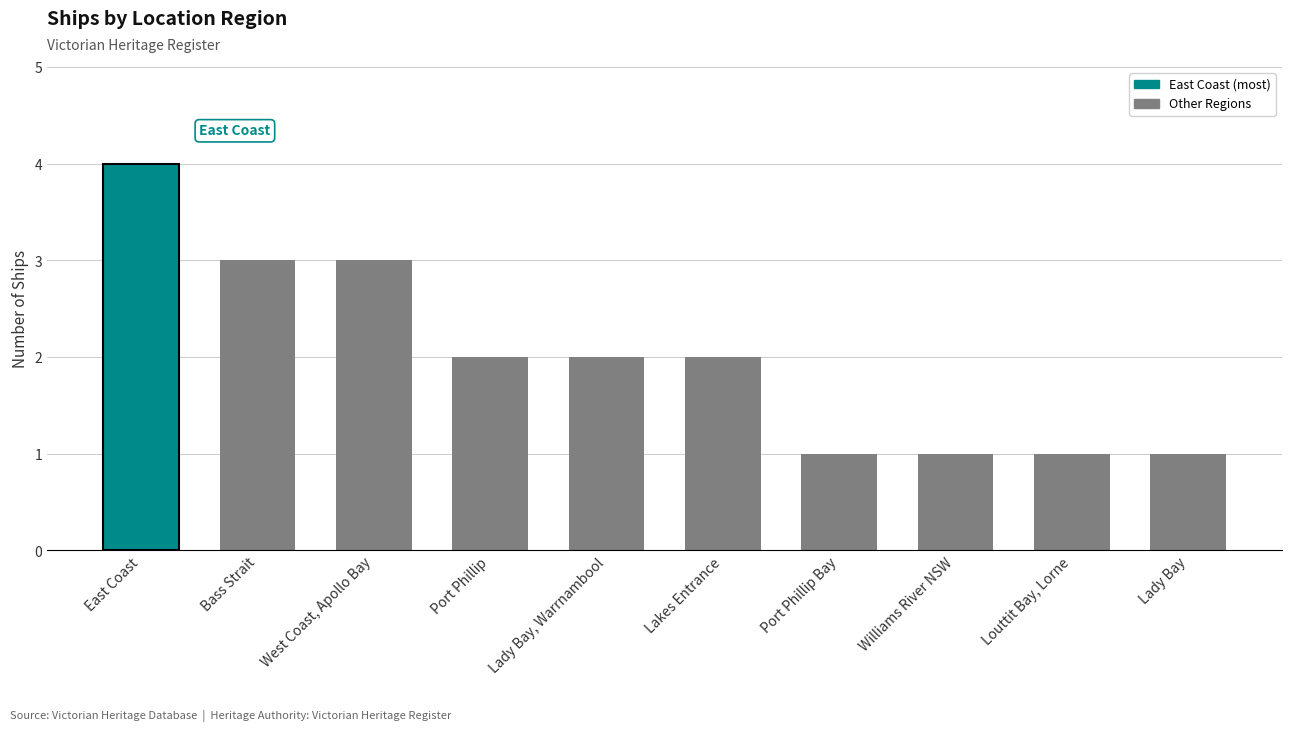

What position from the right is West Coast, Apollo Bay?

8